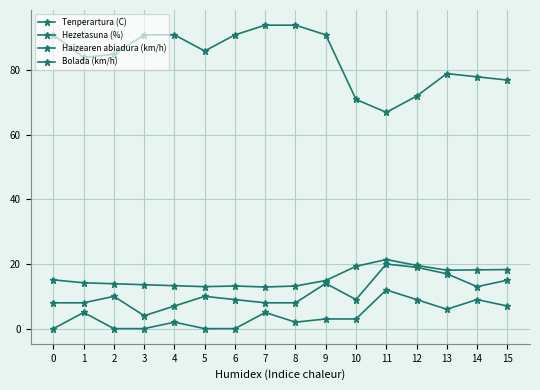

How many series are shown in this chart?

4